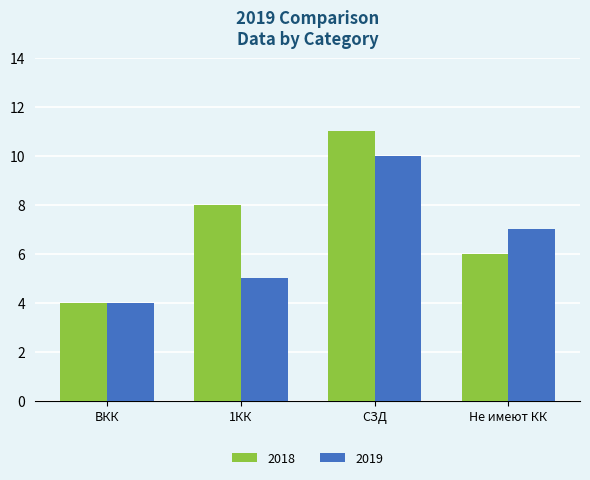

What is the difference between the maximum and minimum values in the 2019 series?

6